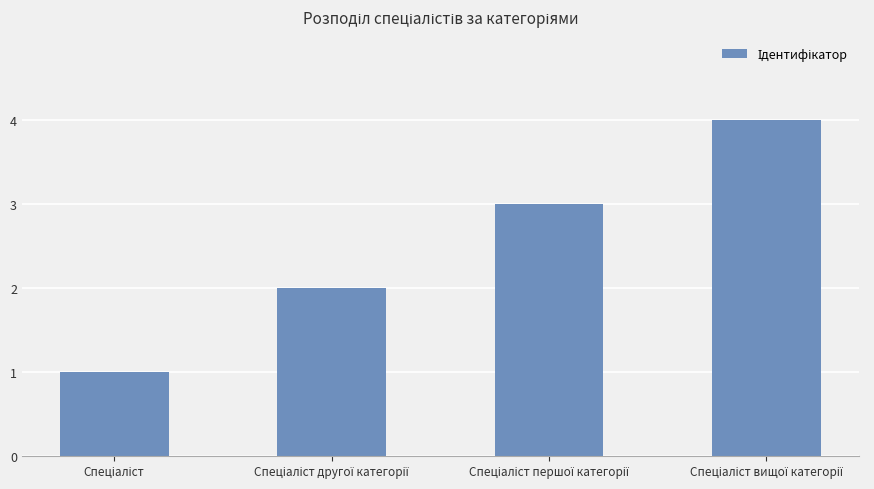

What is the difference between the maximum and minimum values?

3